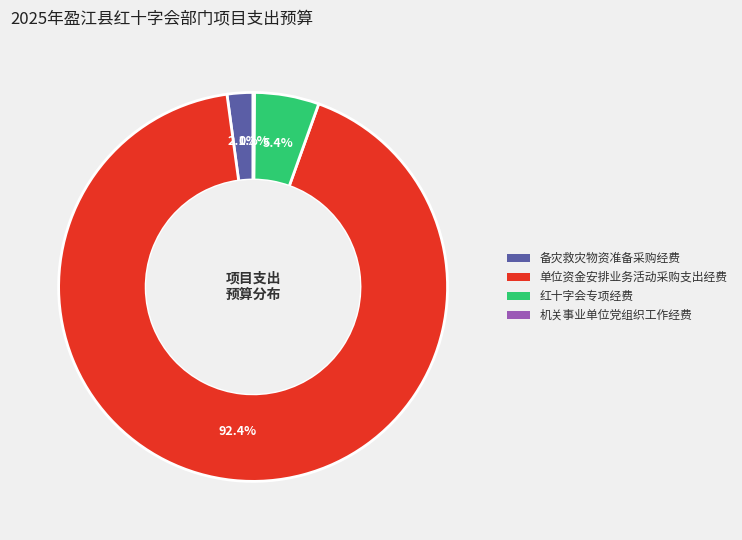

True or false: 红十字会专项经费 accounts for 5% of the total.

True